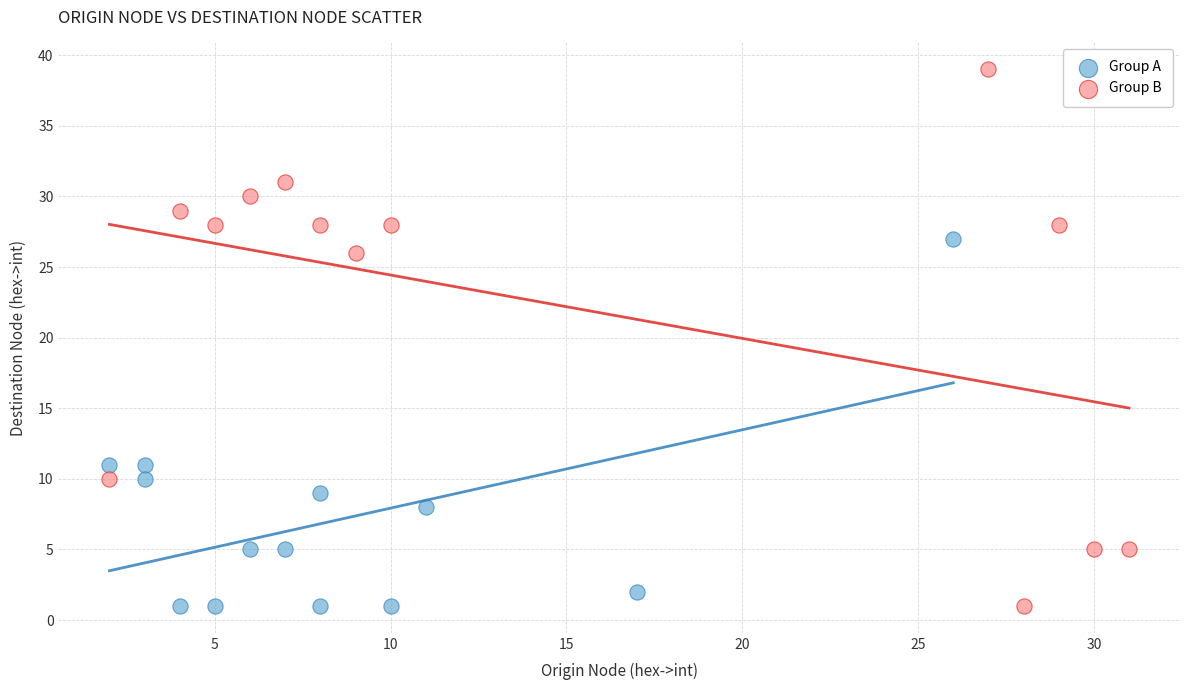

Which series has the widest spread of Y values?

Group B